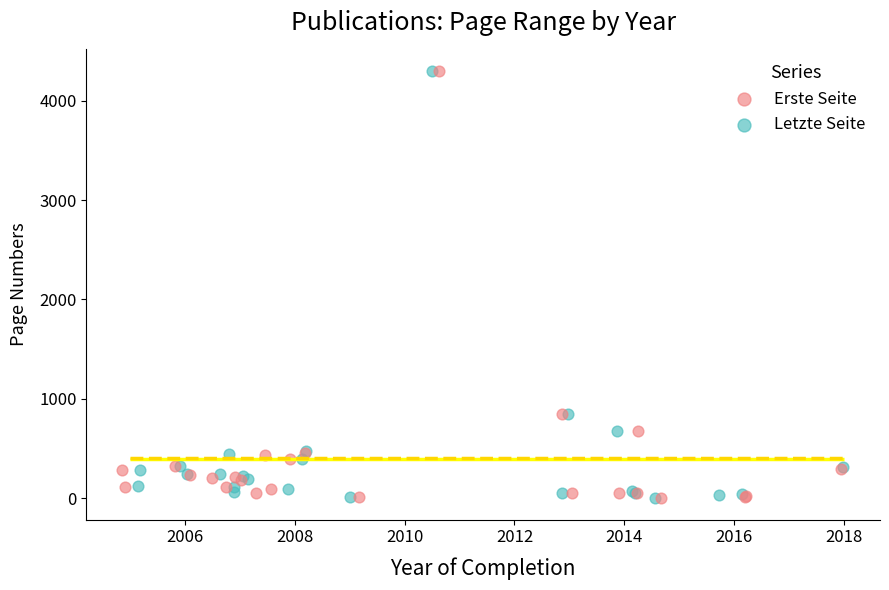

Which series has the widest spread of Y values?

Erste Seite